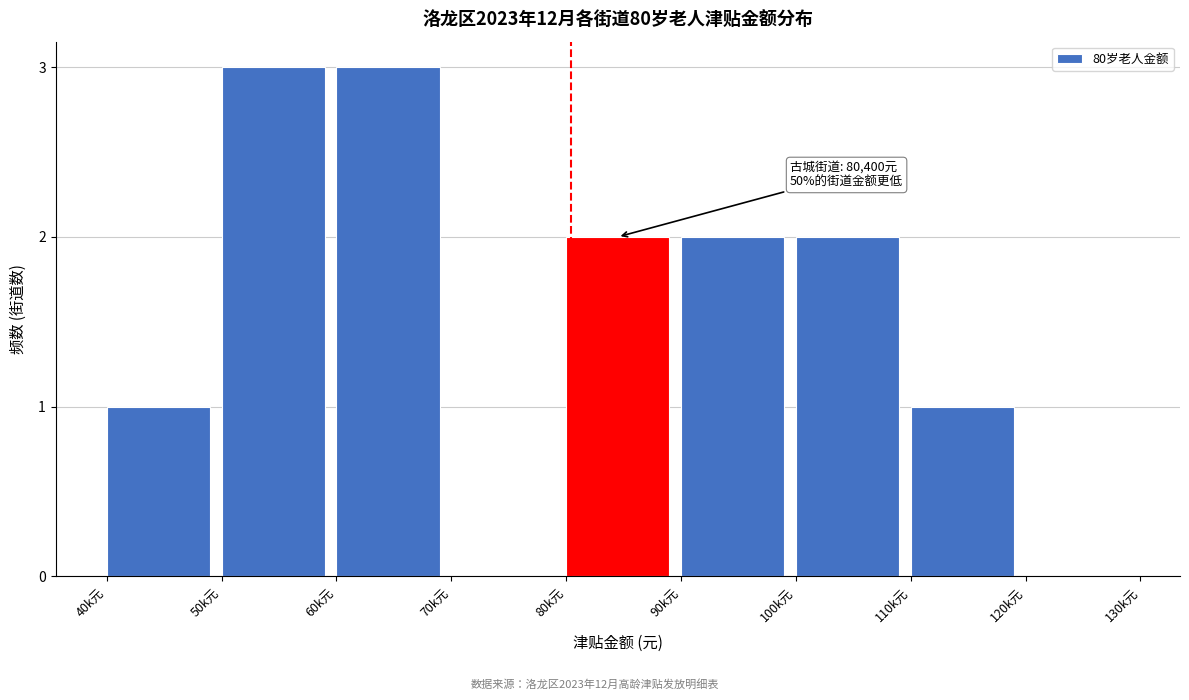

The chart shows a value of 1 at 110k元. True or false?

True